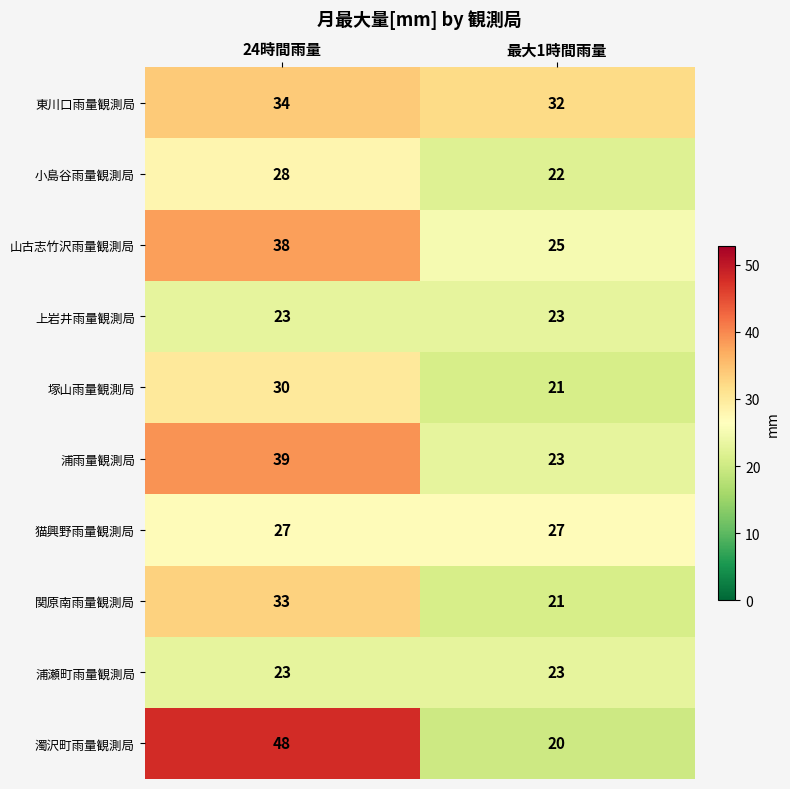

At which category is the sum across all series the highest?

24時間雨量